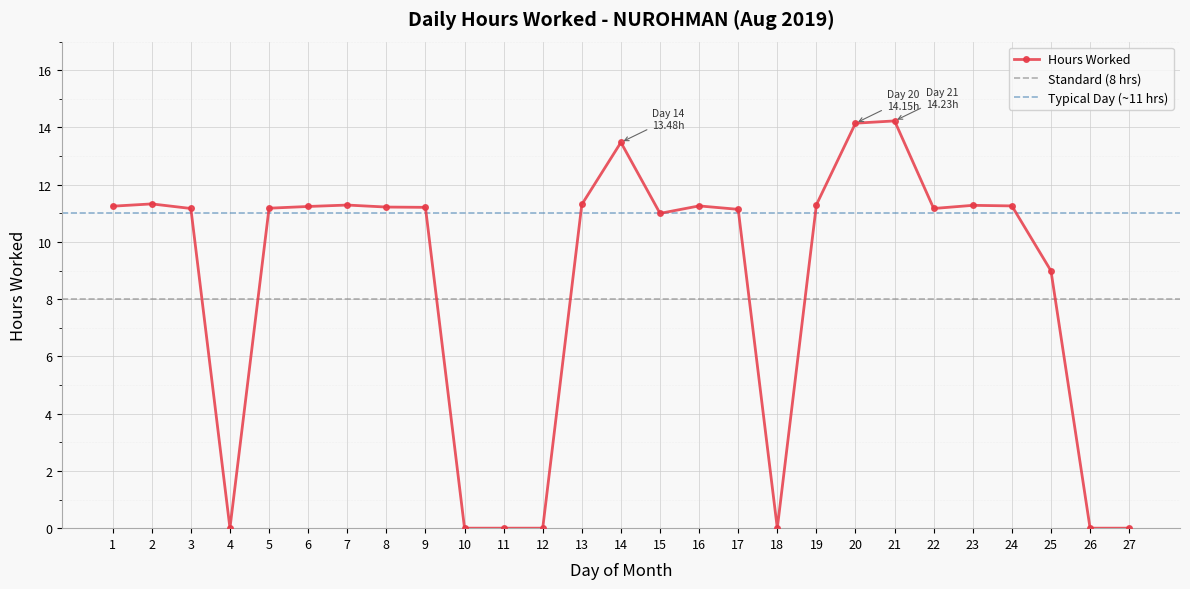

Reading left to right, list all the values displayed in this chart.

11.2	11.3	11.2	0.0	11.2	11.2	11.3	11.2	11.2	0.0	0.0	0.0	11.3	13.5	11.0	11.3	11.1	0.0	11.3	14.2	14.2	11.2	11.3	11.3	9.0	0.0	0.0